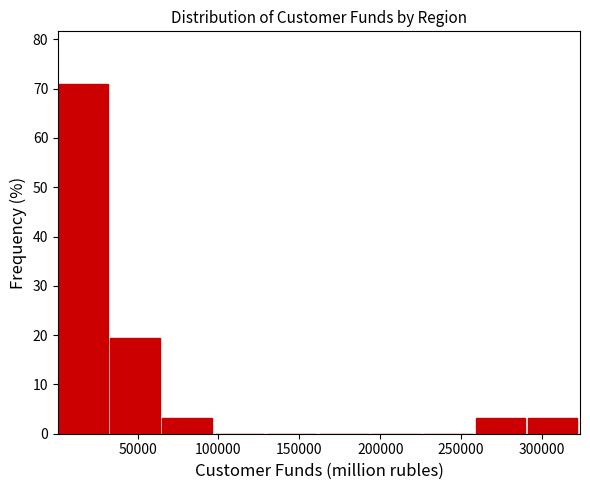

Reading left to right, list every bar in this chart as the range it spans on the x-axis followed by its height. Neither the bar edges nor the heights are printed on the chart, so give them approximately, as read against the axes.

0 to 35000: 71
35000 to 65000: 19
65000 to 100000: 3
100000 to 130000: 0
130000 to 160000: 0
160000 to 195000: 0
195000 to 225000: 0
225000 to 260000: 0
260000 to 290000: 3
290000 to 325000: 3